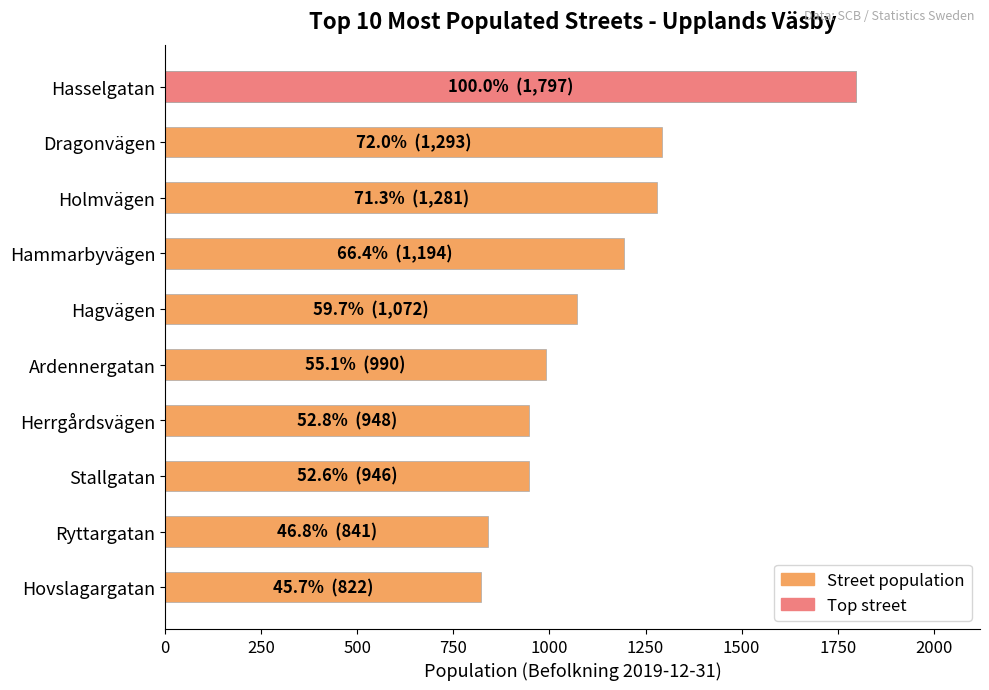

What is the difference between the values at 1250 and 500?

291